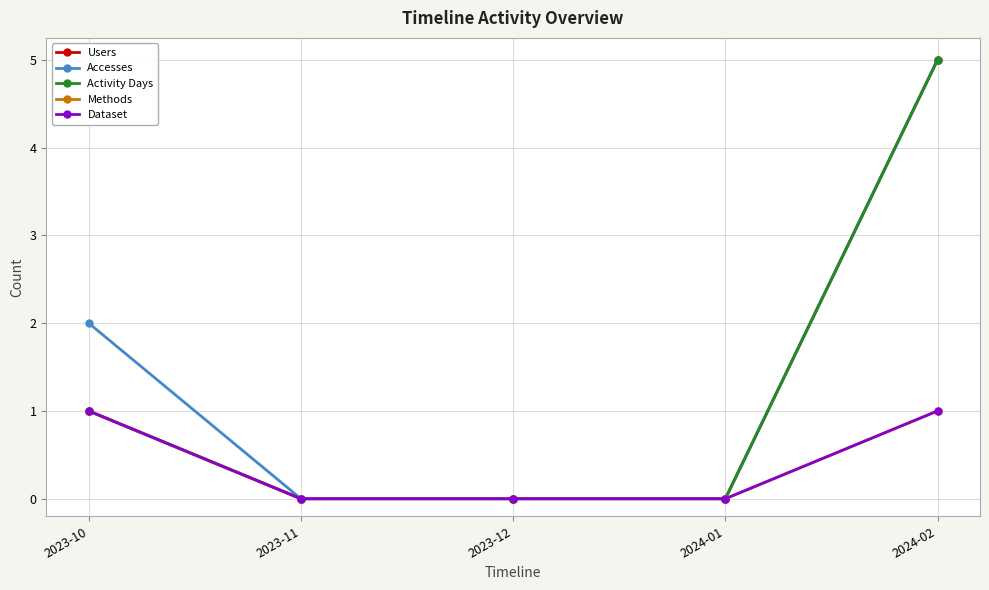

What is the greatest value displayed?

5